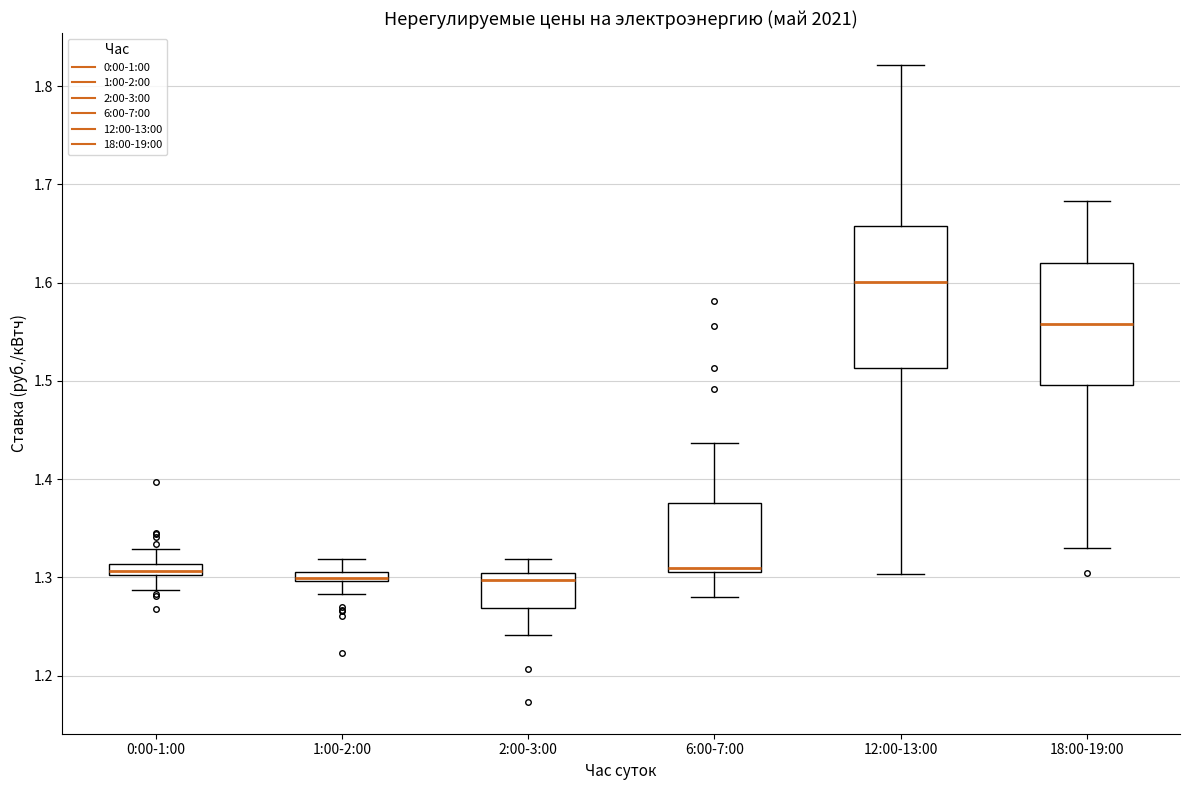

Where is the upper edge of the box for 6:00-7:00 on the y-axis? The values are not printed on the chart, so give them approximately, as read against the axis.

1.38